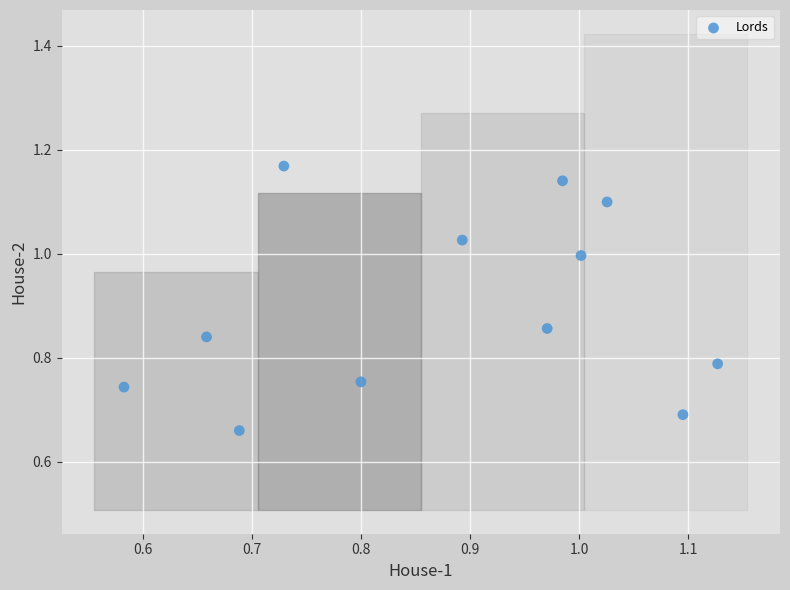

What is the range of X values (max minus min)?

0.5